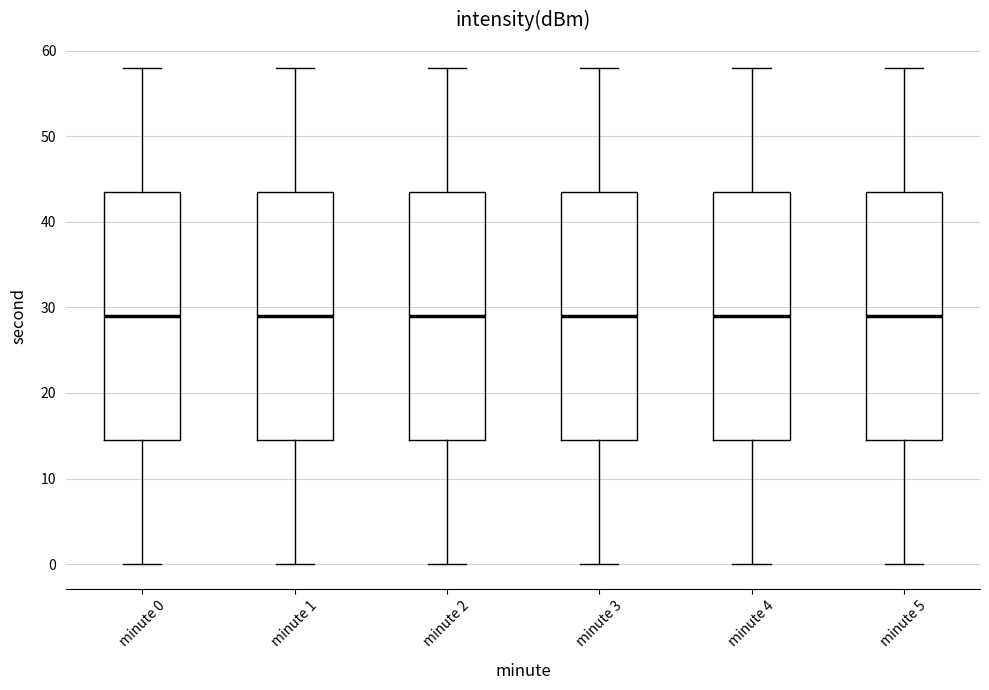

Where does the median line of the box for minute 4 sit on the y-axis? The values are not printed on the chart, so give them approximately, as read against the axis.

29